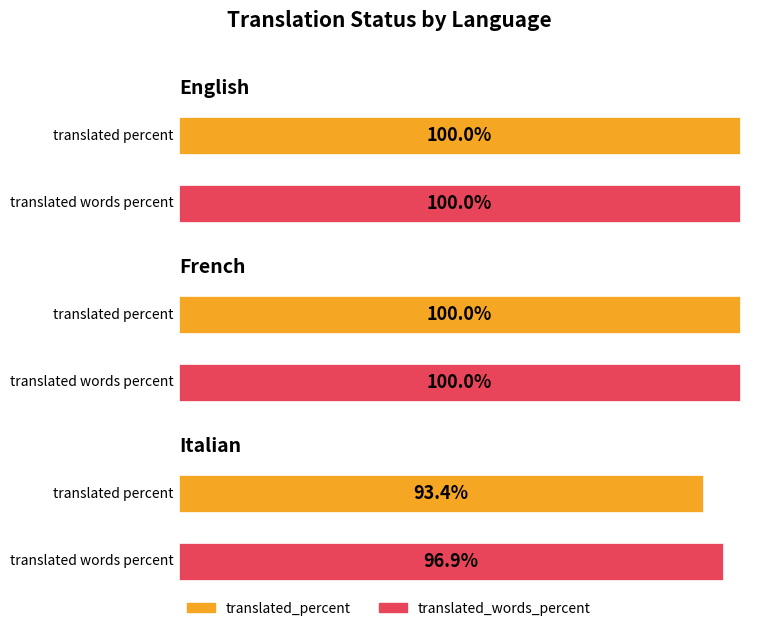

At which category is the sum across all series the highest?

English